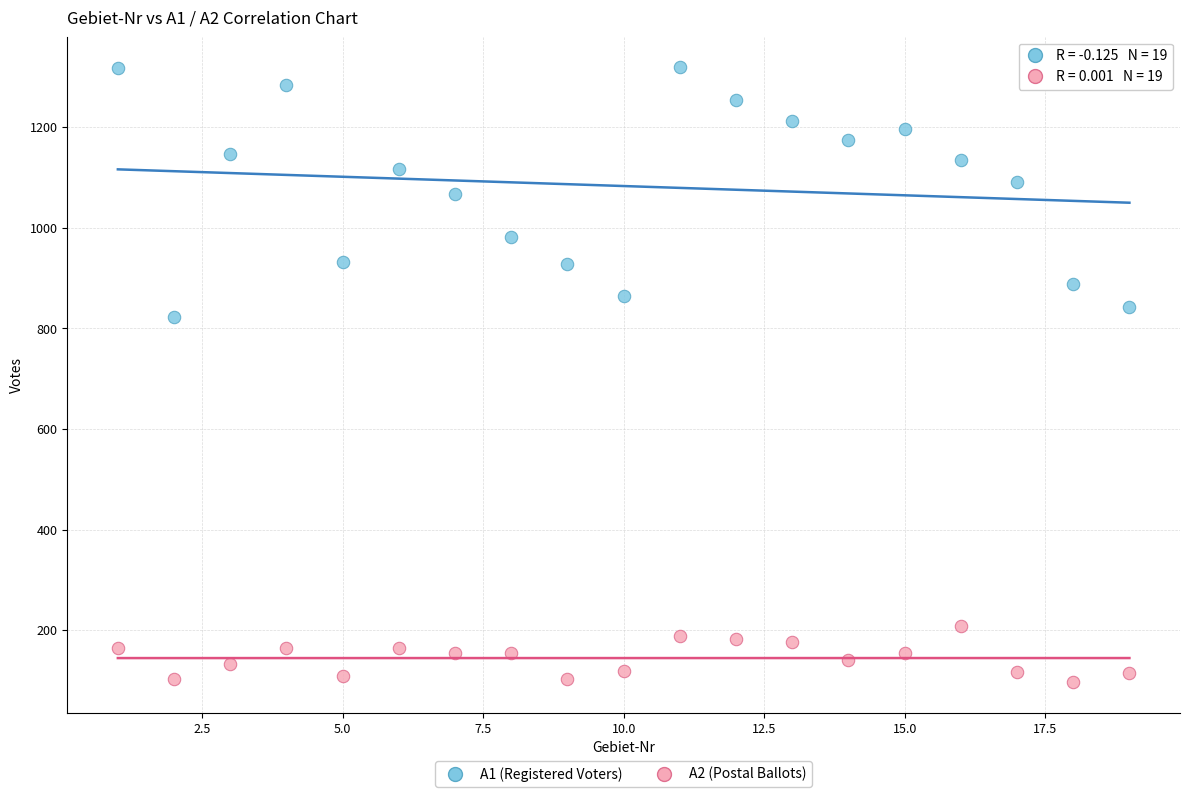

Across all series, what Y value is closest to 708?

823